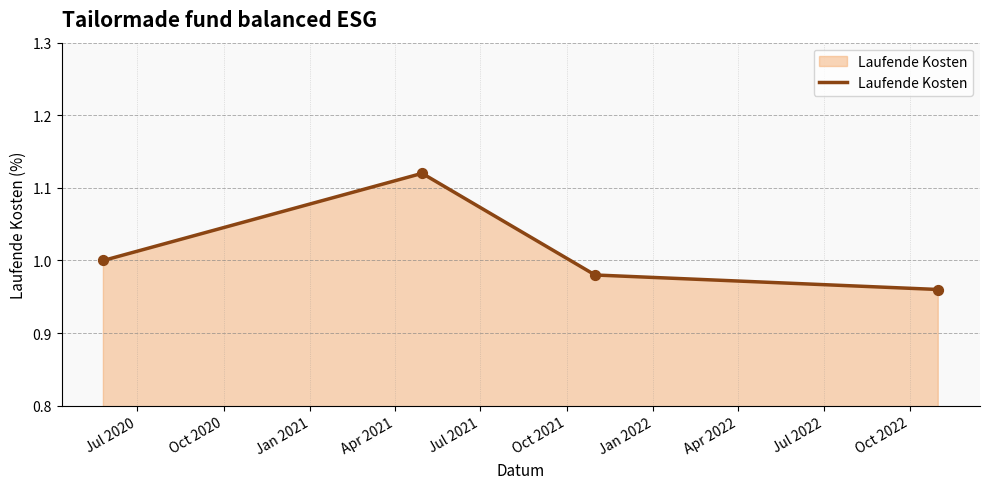

True or false: there are more than 1 points higher than both neighbors.

False